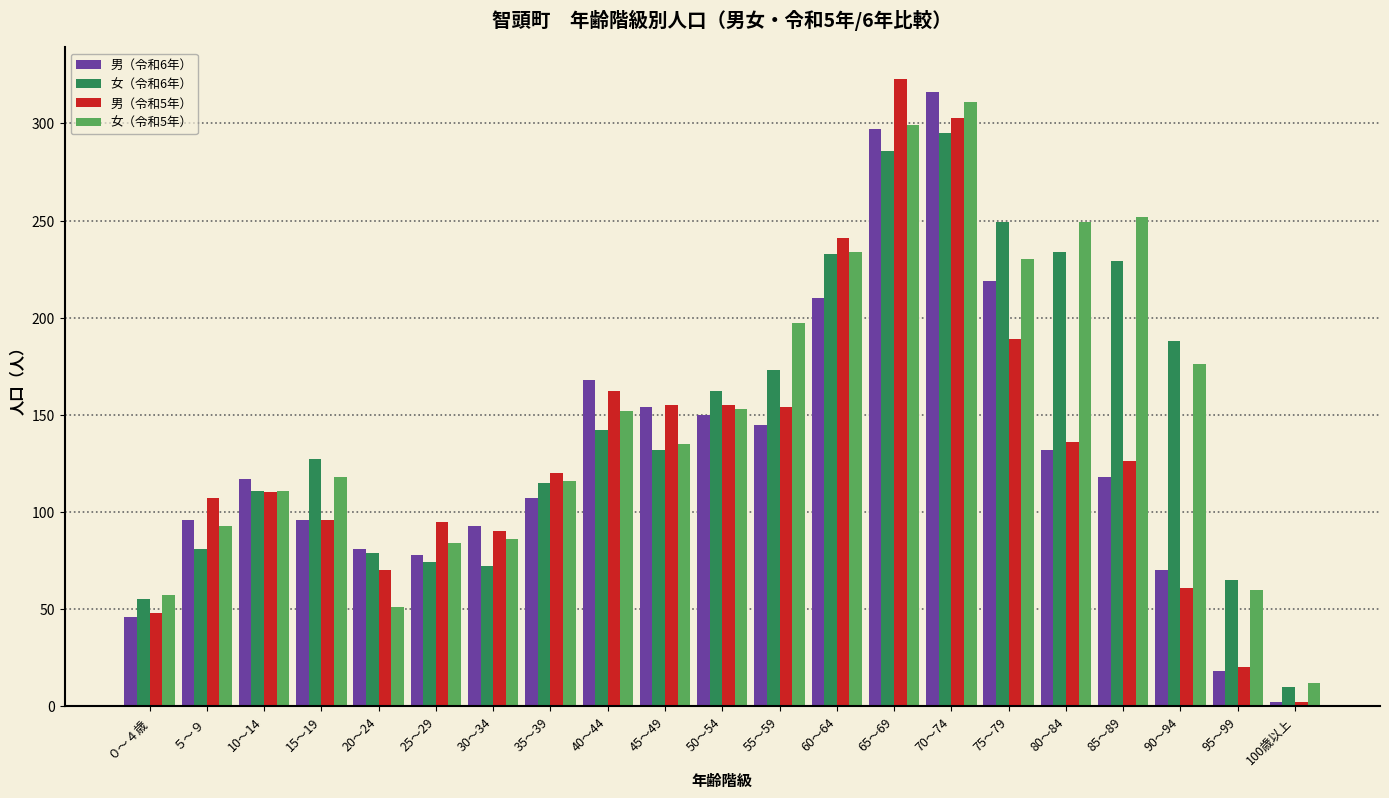

Are the bars horizontal?

No